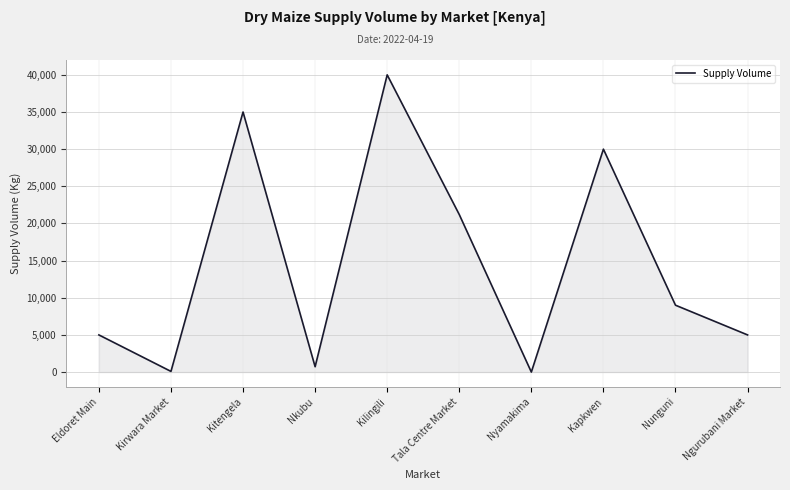

The chart shows a value of 5000 at Ngurubani Market. True or false?

True